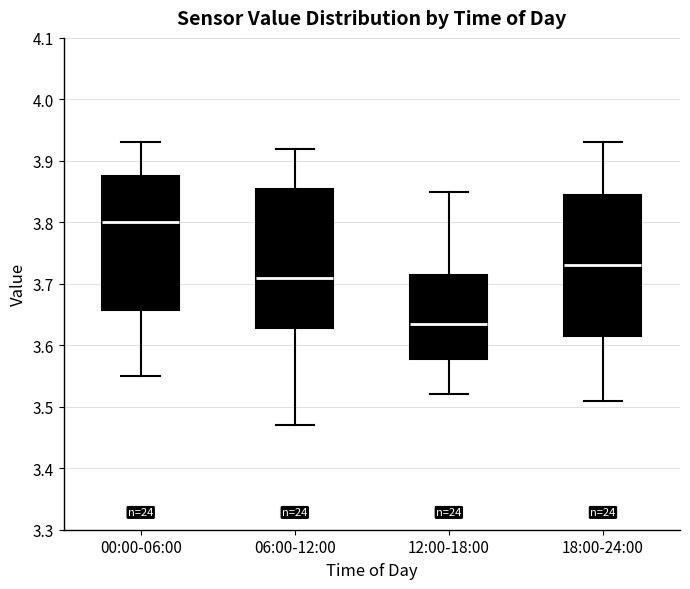

Reading left to right, read every box against the y-axis: the position of its median line, the range the box covers, and the ends of its whiskers. The values are not printed on the chart, so give them approximately, as read against the axis.

00:00-06:00: median 3.80, box 3.66 to 3.88, whiskers 3.55 to 3.93
06:00-12:00: median 3.71, box 3.63 to 3.86, whiskers 3.47 to 3.92
12:00-18:00: median 3.64, box 3.58 to 3.72, whiskers 3.52 to 3.85
18:00-24:00: median 3.73, box 3.62 to 3.85, whiskers 3.51 to 3.93